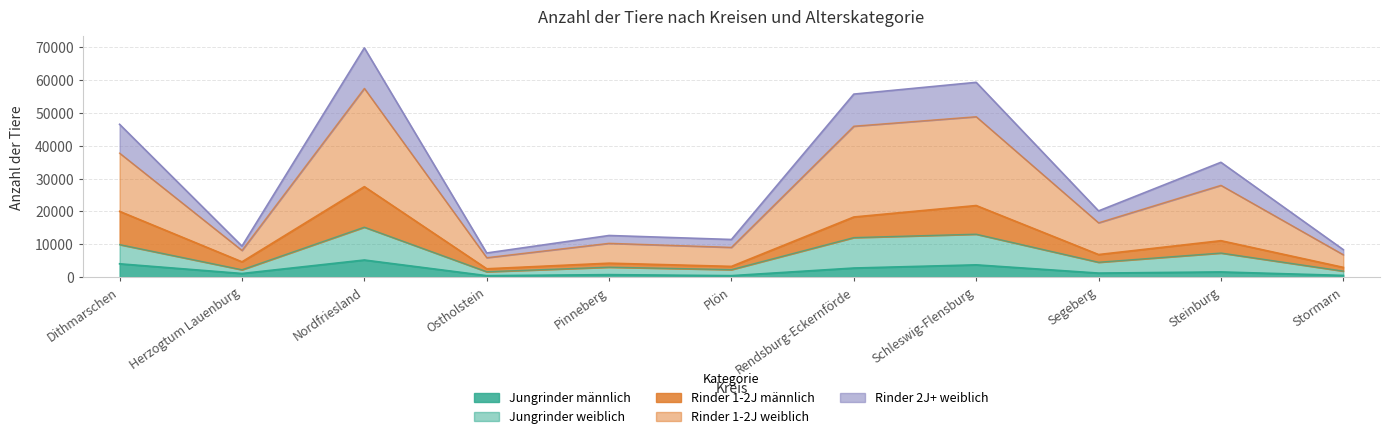

True or false: Jungrinder männlich and Rinder 1-2J männlich cross at least once.

False